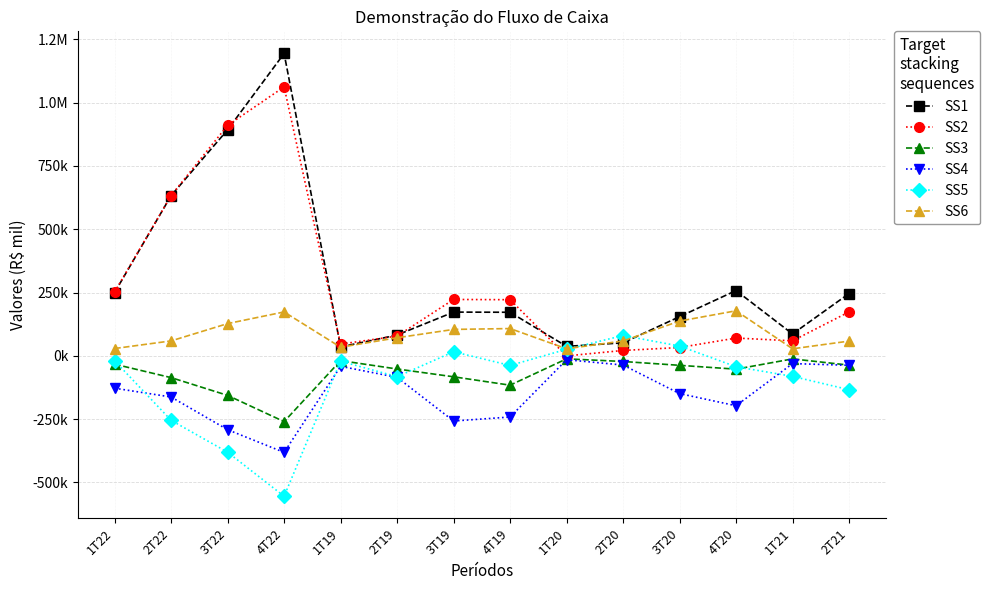

Which series has the widest spread of values?

SS1